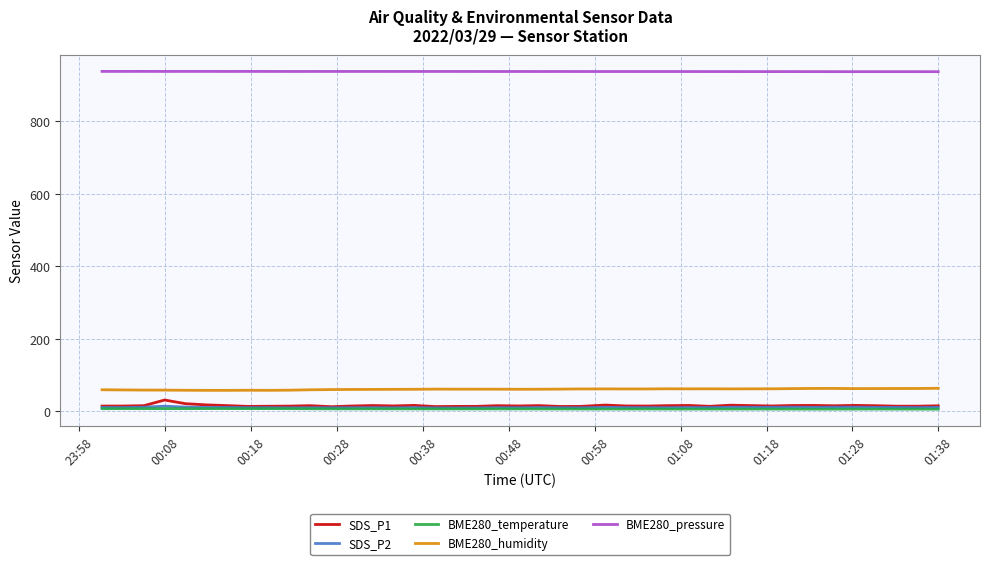

Which series has the largest total across all categories?

BME280_pressure